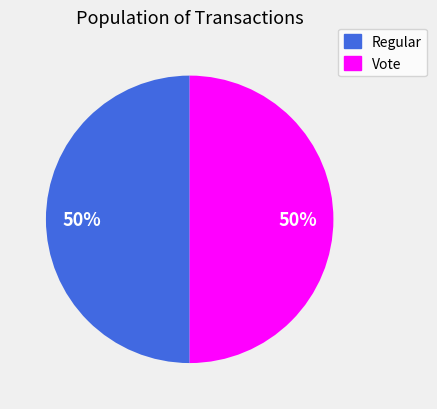

Count the number of slices in the pie.

2